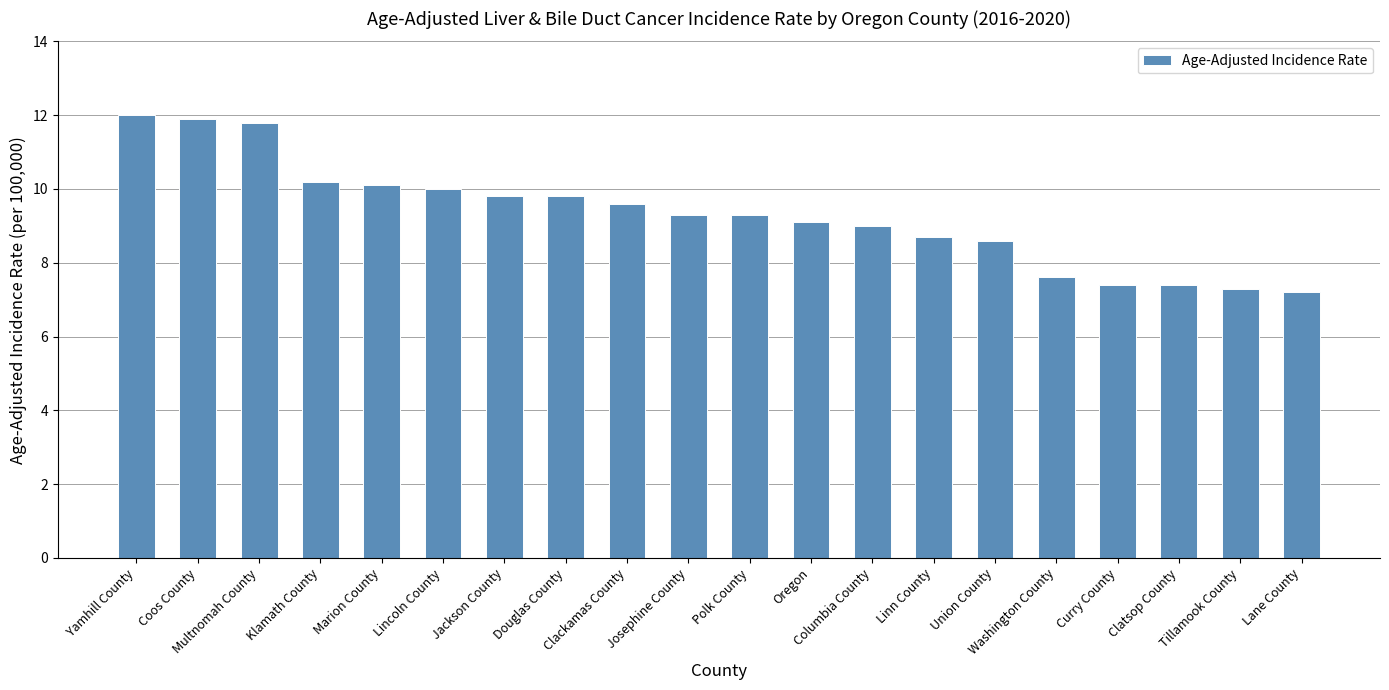

What is the greatest value displayed?

12.0